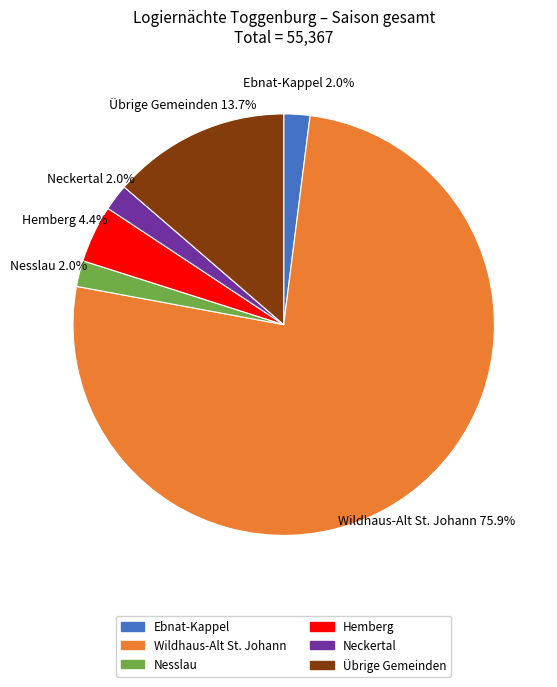

Which category has the biggest portion of the pie?

Wildhaus-Alt St. Johann